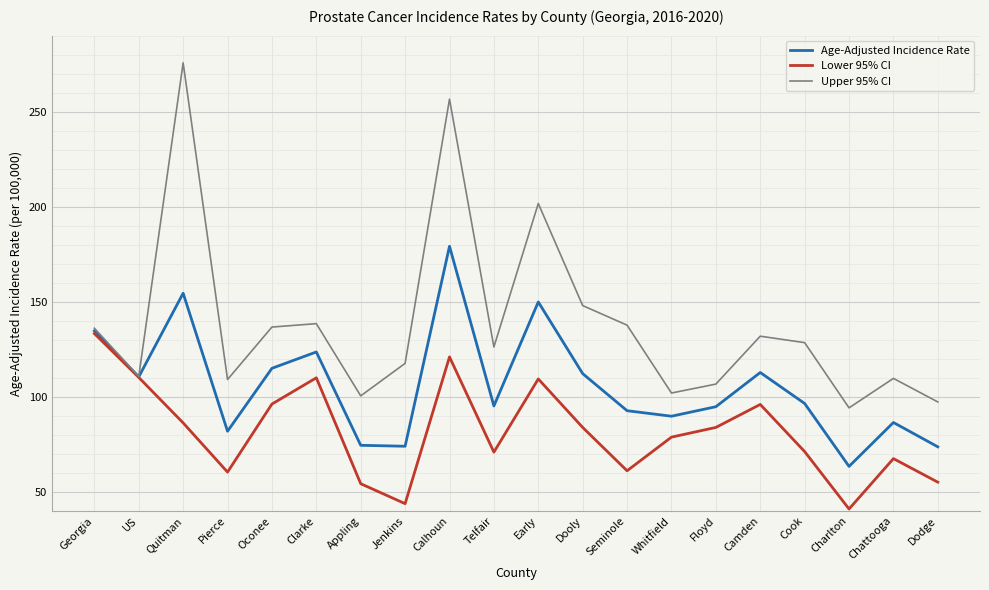

Where does the Upper 95% CI series first go above 128?

Georgia